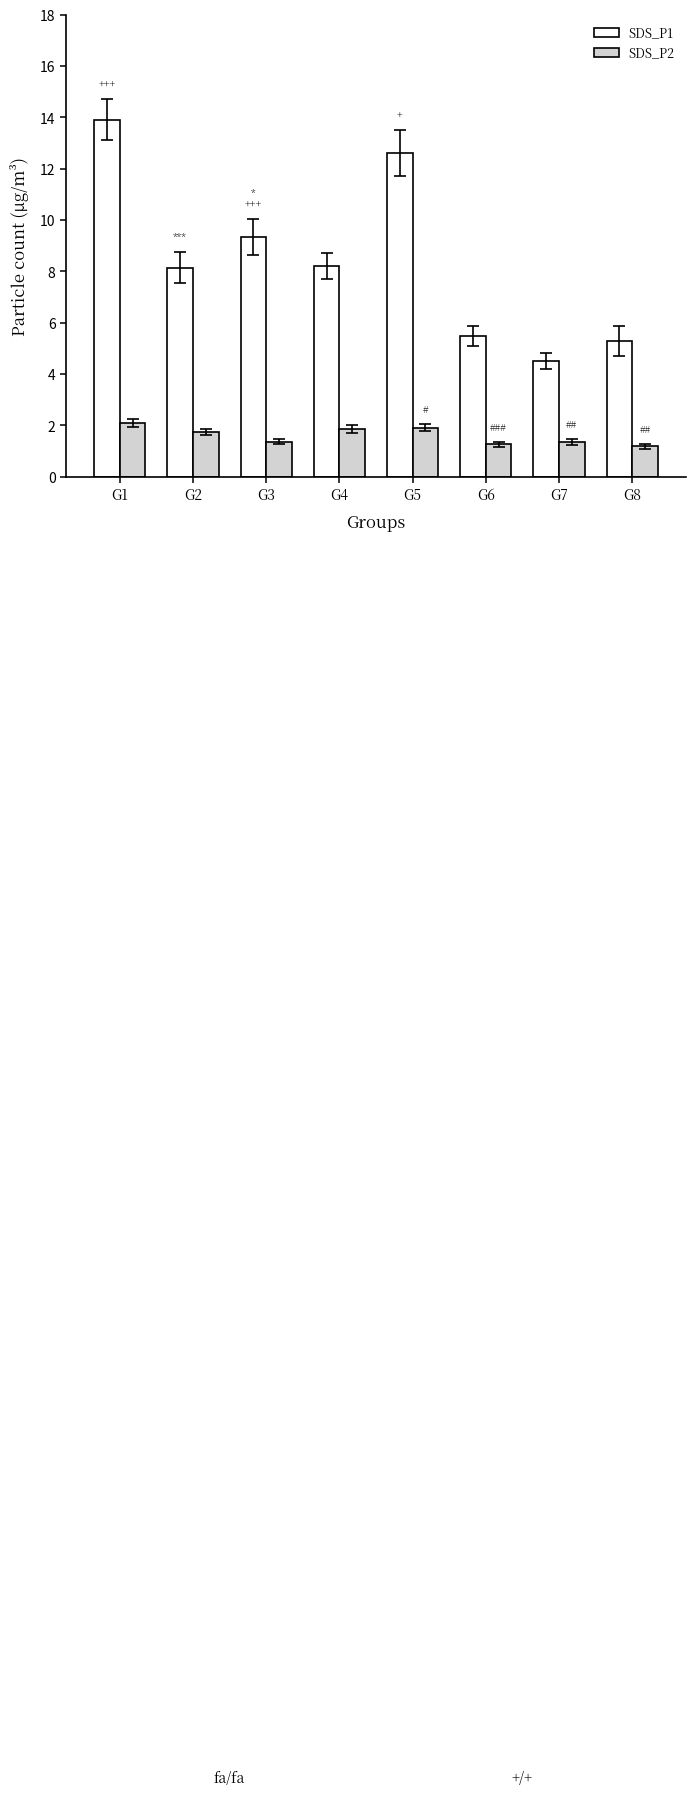

Which series changed the most between G2 and G8?

SDS_P1